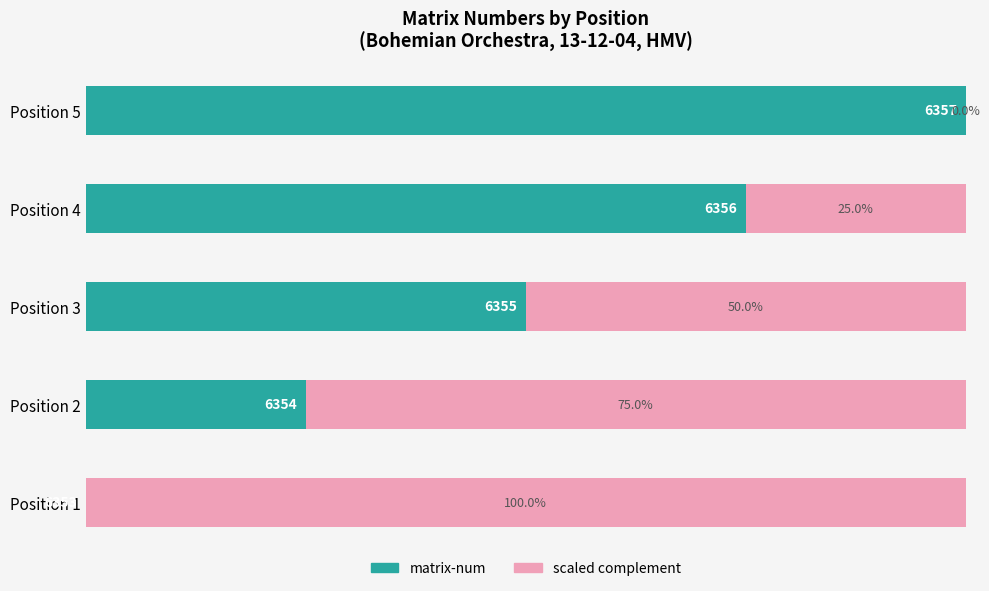

How many bars are there in each group?

2